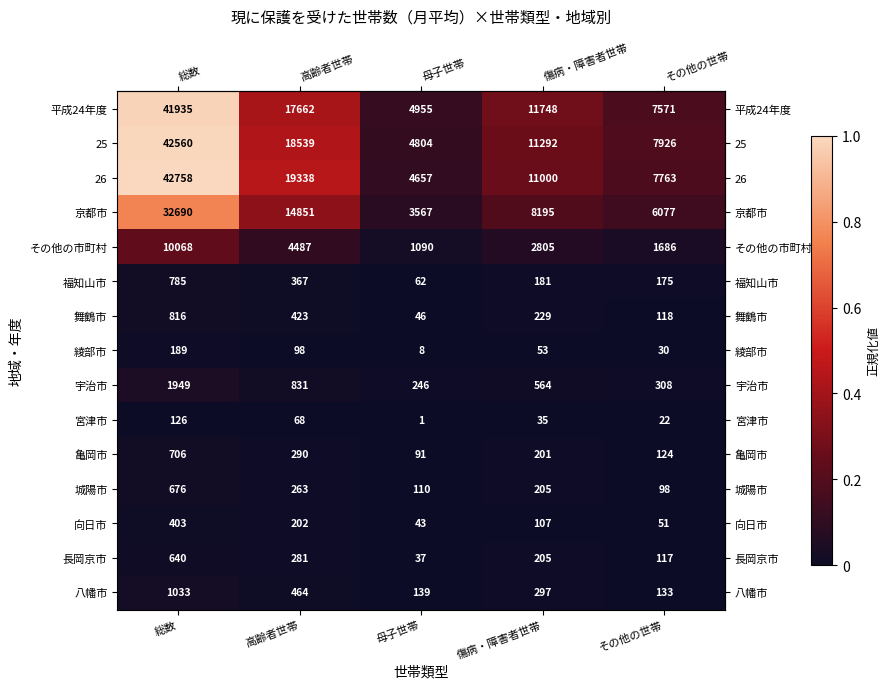

The value of 京都市 at 傷病・障害者世帯 is 8195. True or false?

True